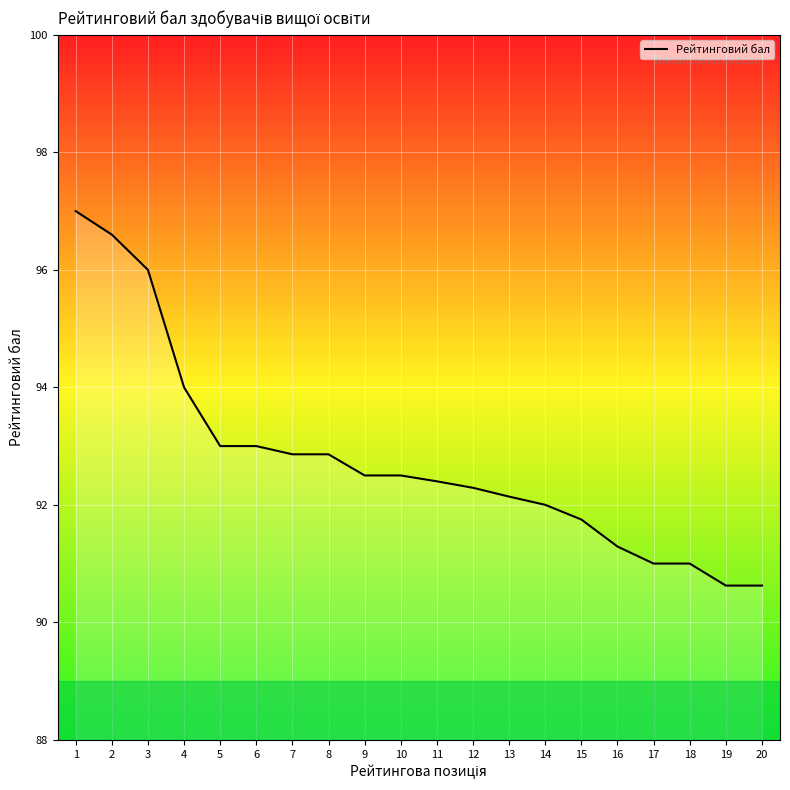

Between 18 and 7, which is larger?

7